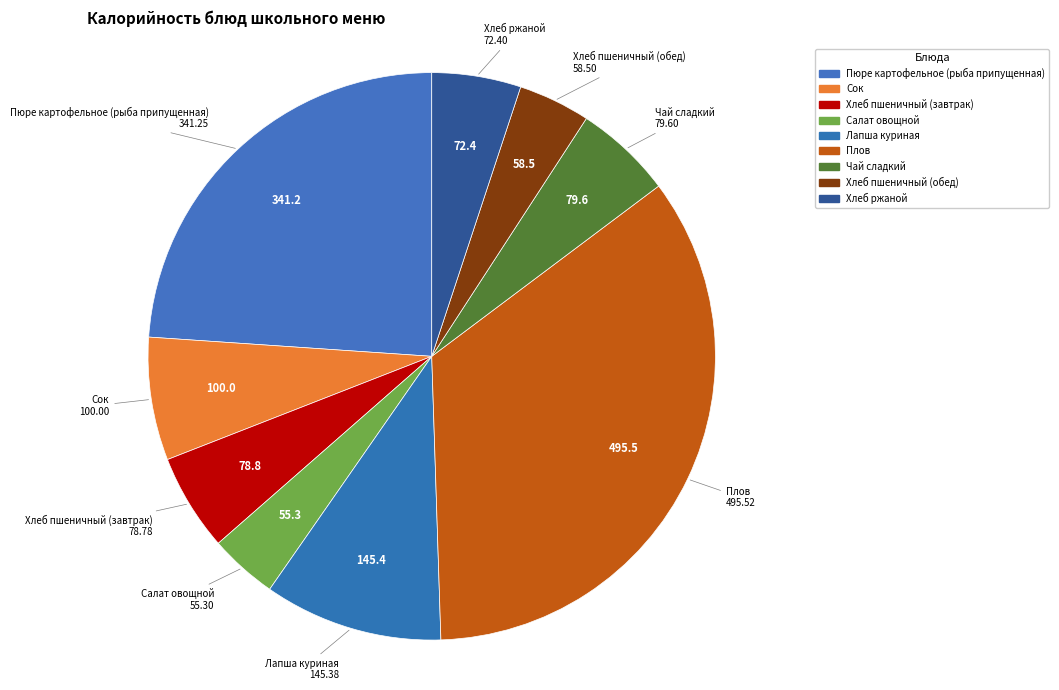

Combined, what portion of the pie is Плов and Пюре картофельное (рыба припущенная)?

58.6%